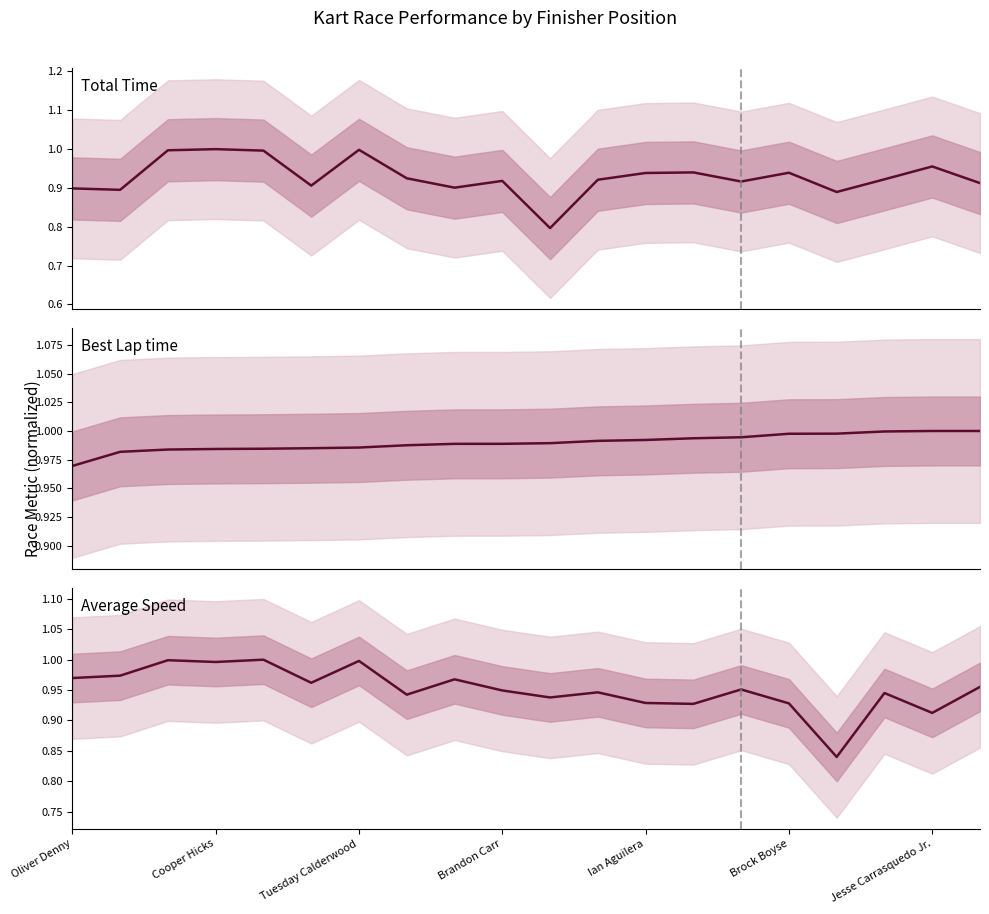

How many times do Best Lap time and Average Speed cross each other?

5